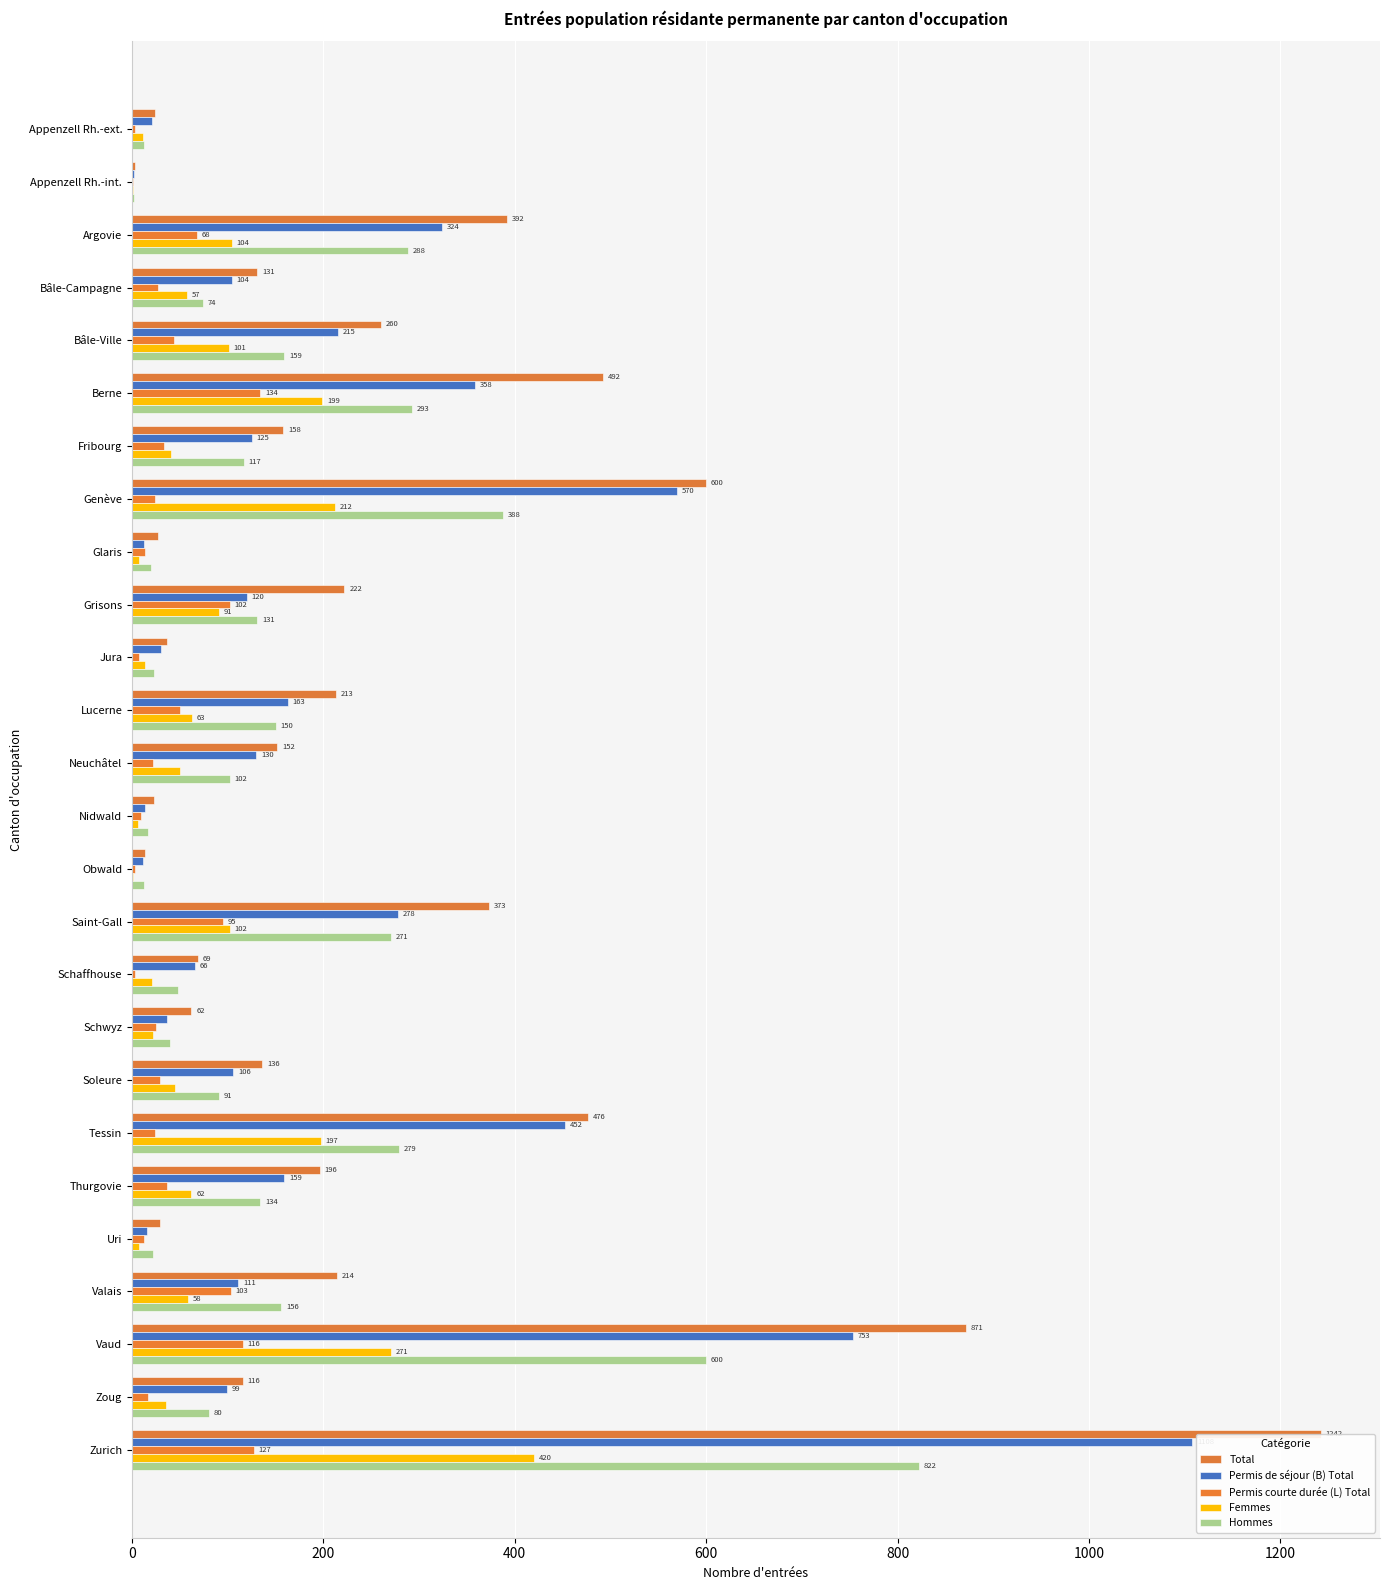

At how many categories does at least one series exceed 1190?

1